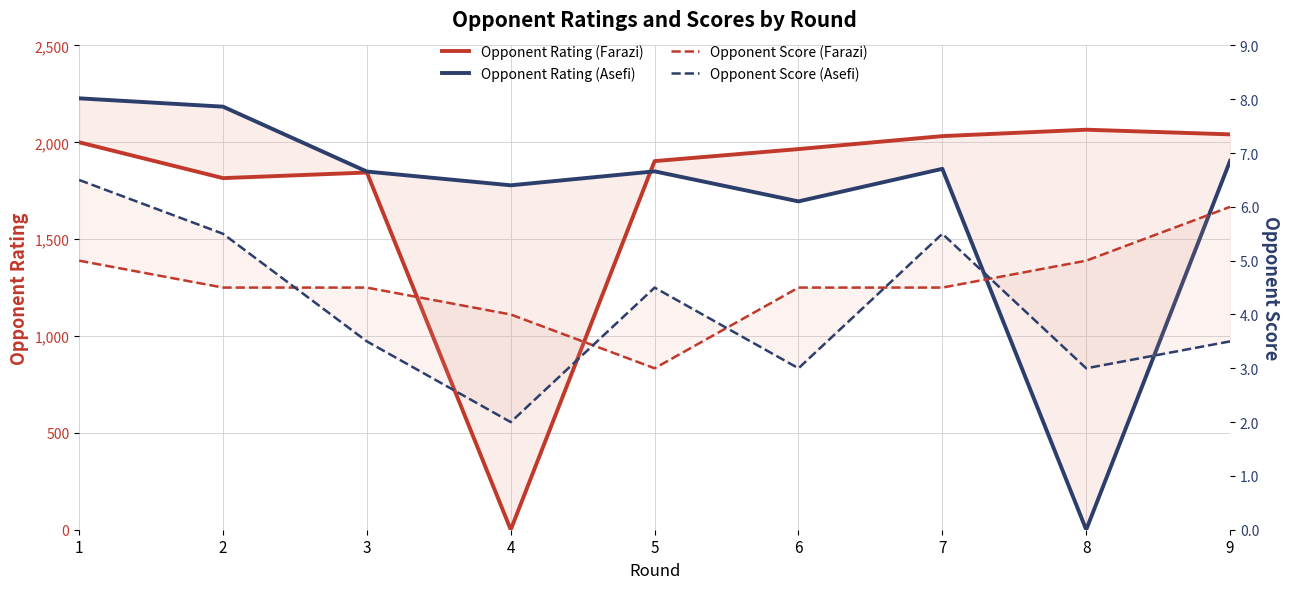

Count the Opponent Score (Farazi) values in the range 4 to 5.

7